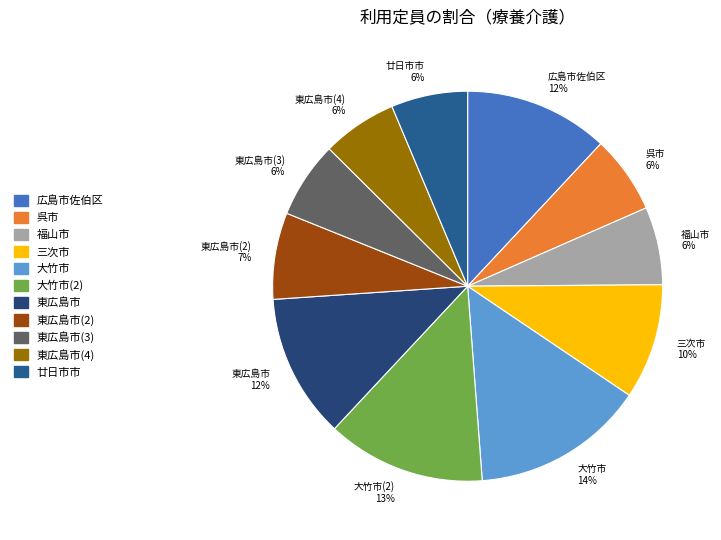

Between 東広島市 12% and 東広島市(2) 7%, which is larger?

東広島市 12%